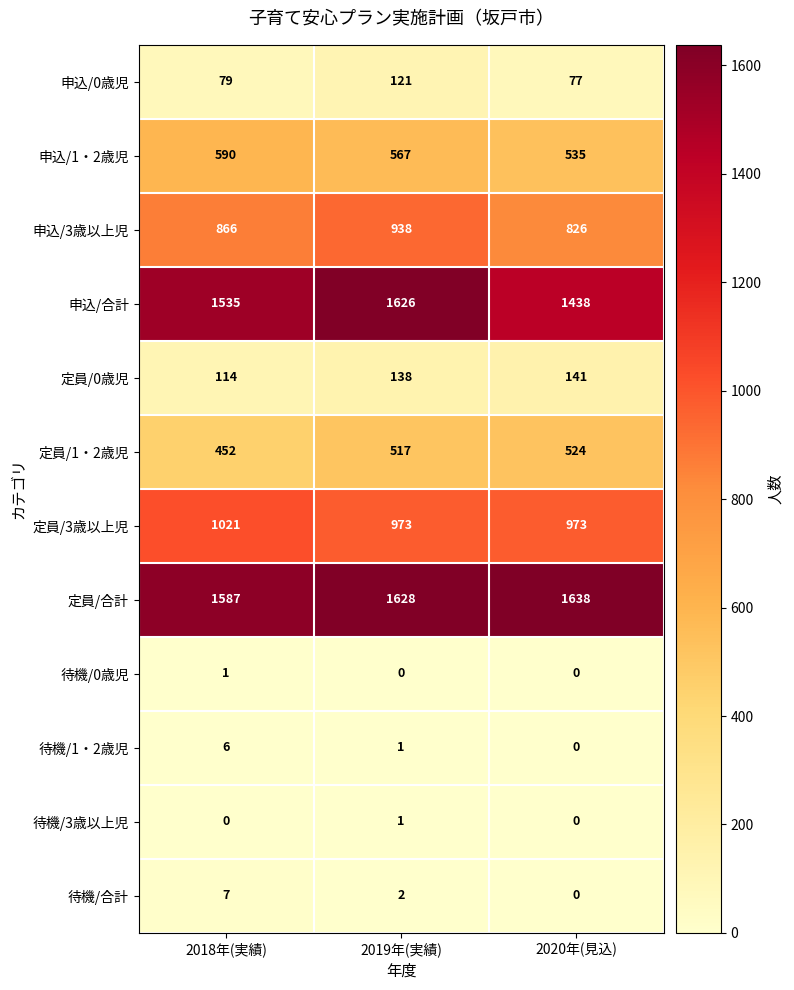

What is the average value of the 定員/合計 series?

1618